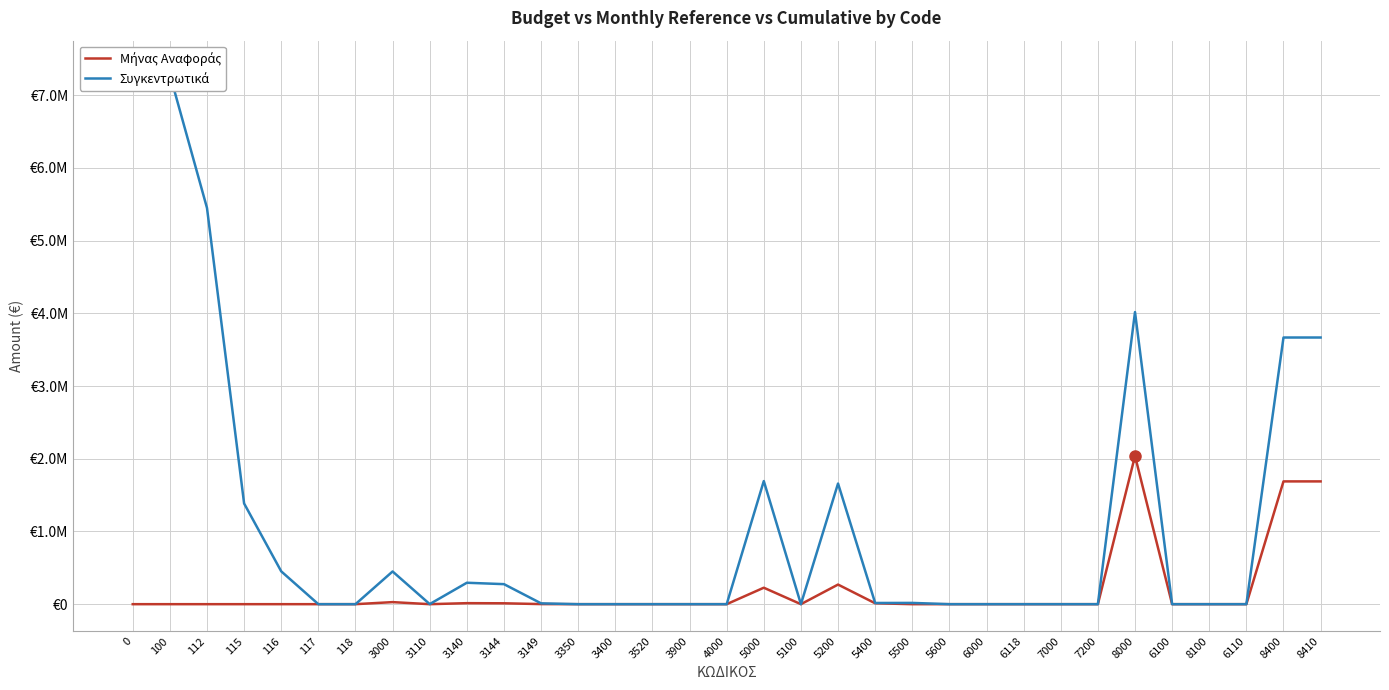

What is the spread (max minus min) of values at 8000?

1979036.8